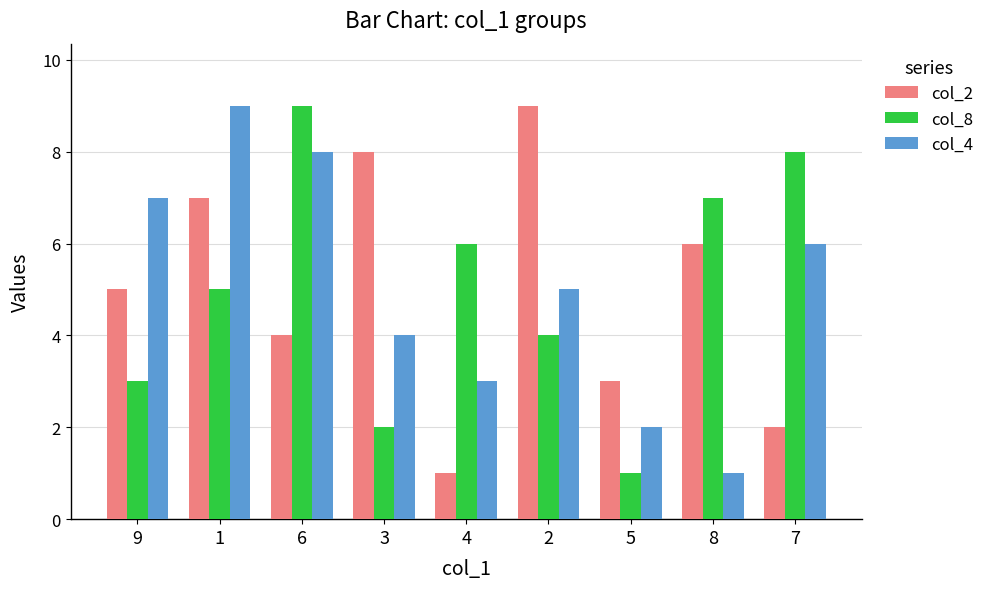

Is the value of col_8 at 2 greater than the value of col_4 at 8?

Yes